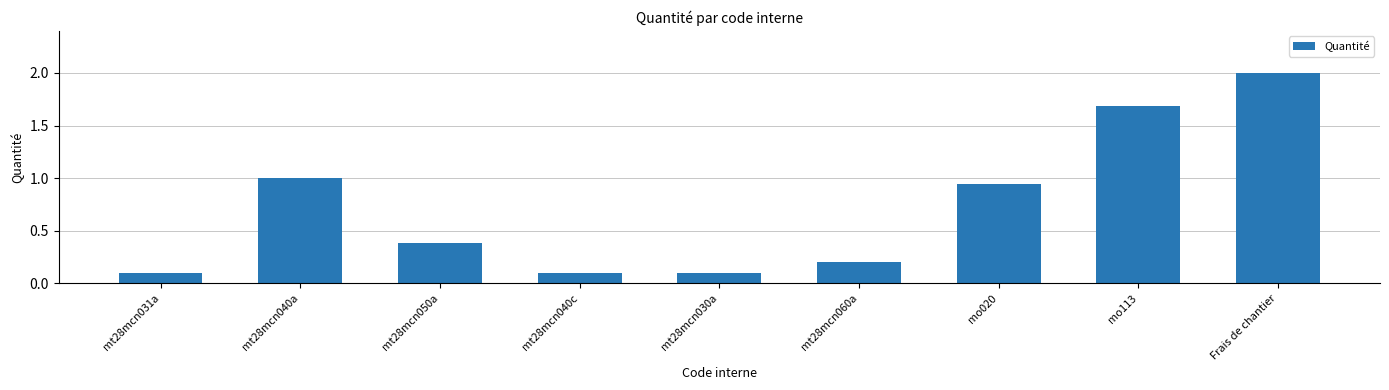

How many data points does each series have?

9